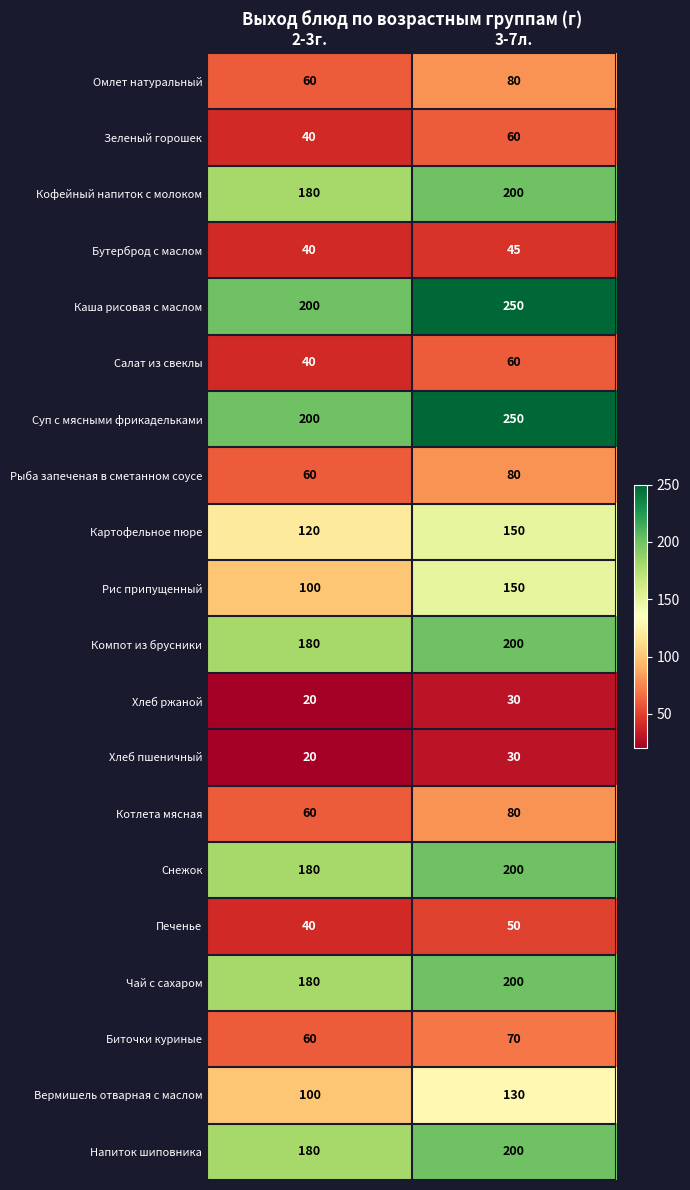

What is the spread (max minus min) of values at 2-3г.?

180